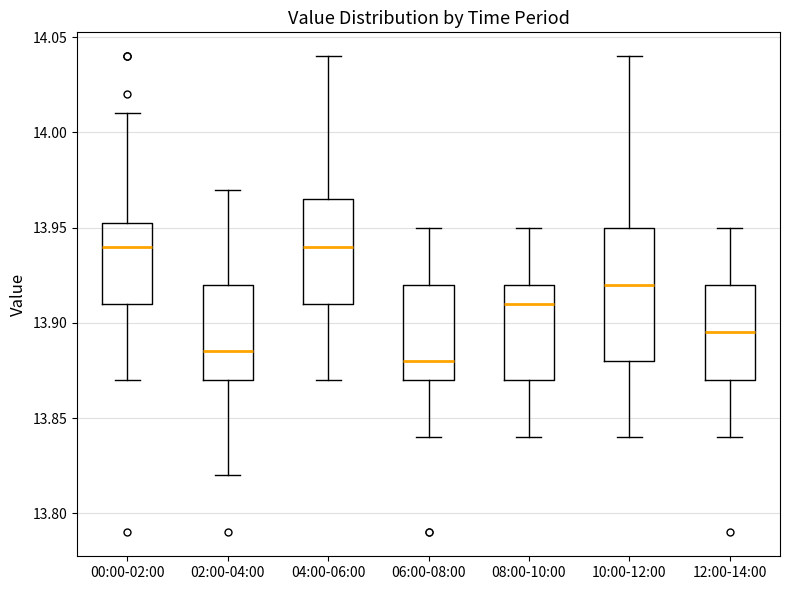

Comparing the boxes themselves (not the whiskers), which one is the tallest?

10:00-12:00